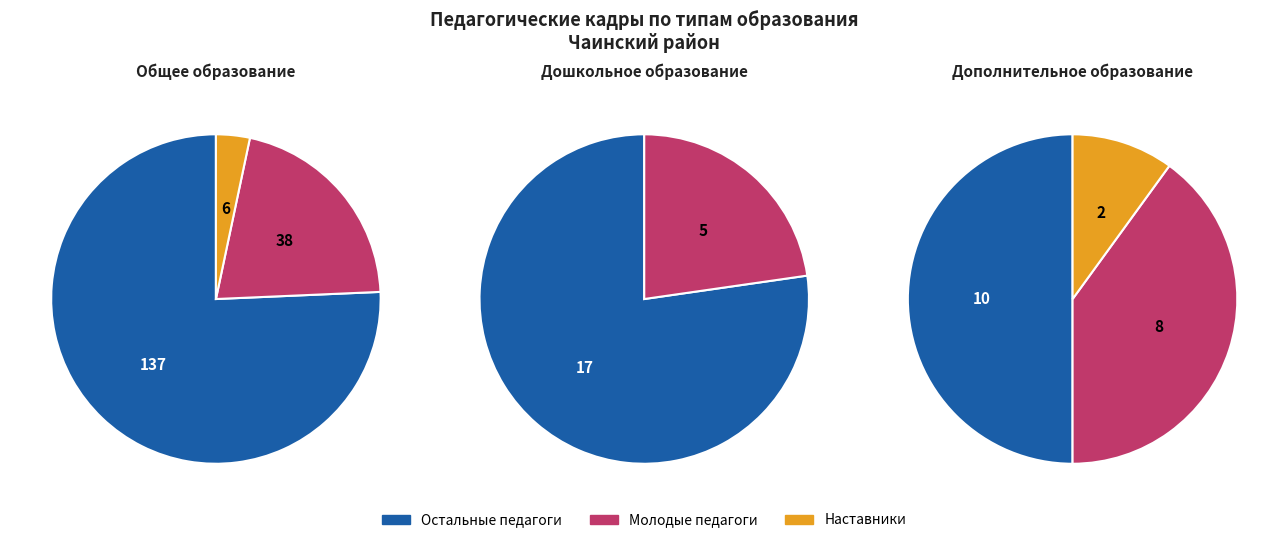

How many slices are in this pie chart?

3